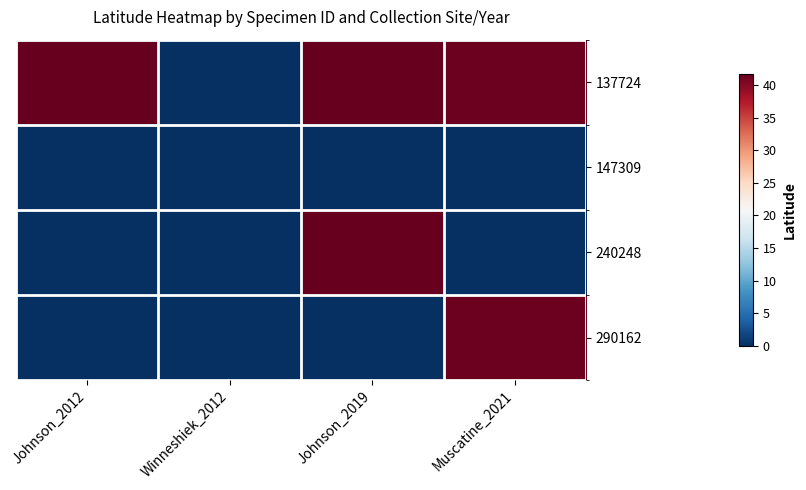

Reading left to right, transcribe all the data shown in this chart.

137724: Johnson_2012=41.7	Winneshiek_2012=0.0	Johnson_2019=41.8	Muscatine_2021=41.5
147309: Johnson_2012=0.0	Winneshiek_2012=0.0	Johnson_2019=0.0	Muscatine_2021=0.0
240248: Johnson_2012=0.0	Winneshiek_2012=0.0	Johnson_2019=41.8	Muscatine_2021=0.0
290162: Johnson_2012=0.0	Winneshiek_2012=0.0	Johnson_2019=0.0	Muscatine_2021=41.5